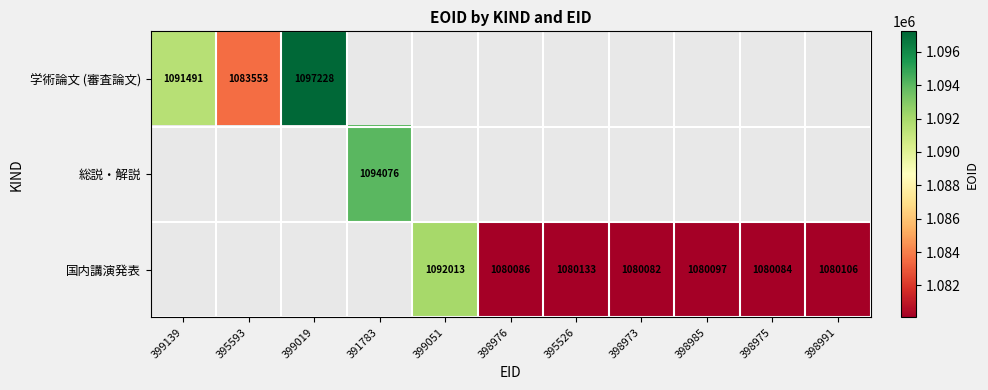

The value of 国内講演発表 at 398976 is 744618. True or false?

False